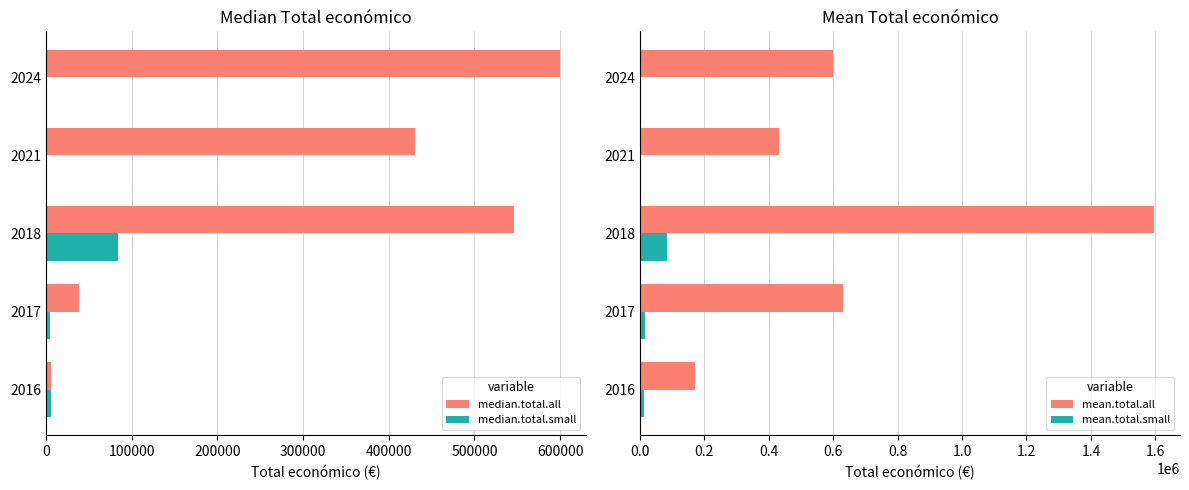

What is the highest value of the median.total.all series?

600000.0